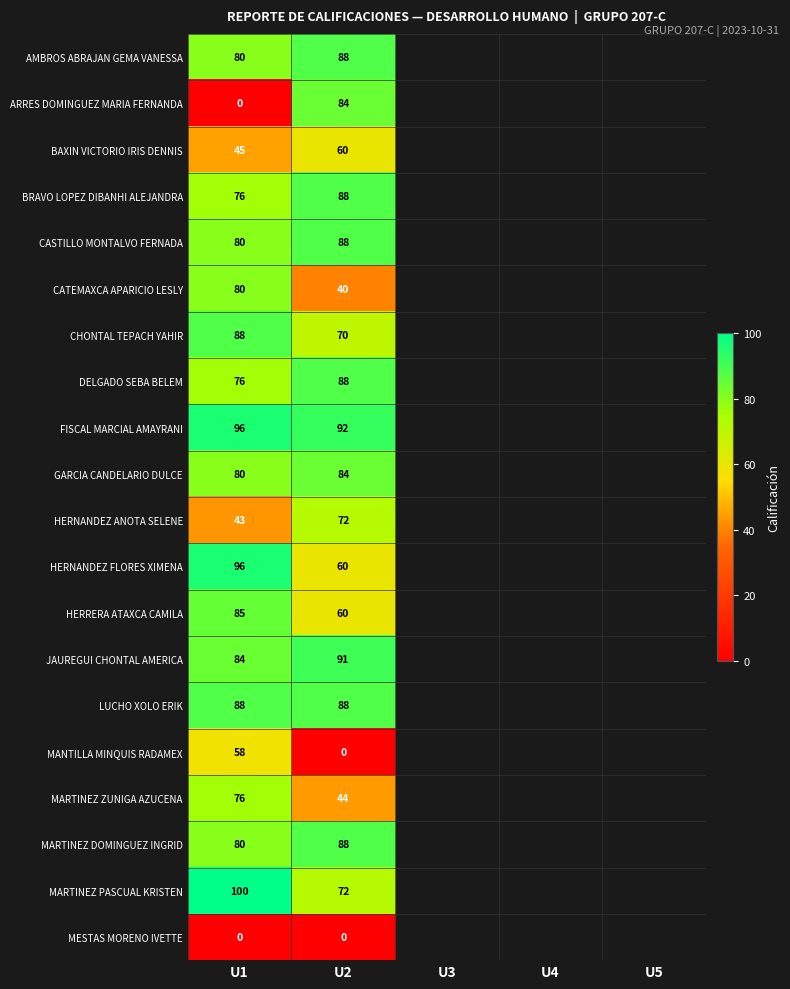

True or false: CATEMAXCA APARICIO LESLY has a value of 9 at U2.

False